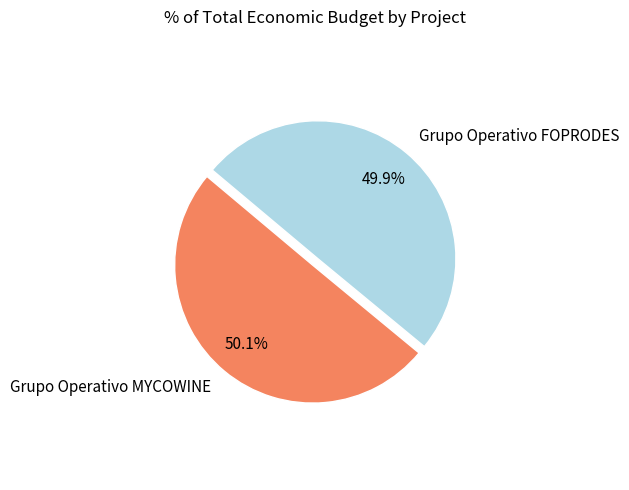

True or false: Grupo Operativo MYCOWINE accounts for 37% of the total.

False